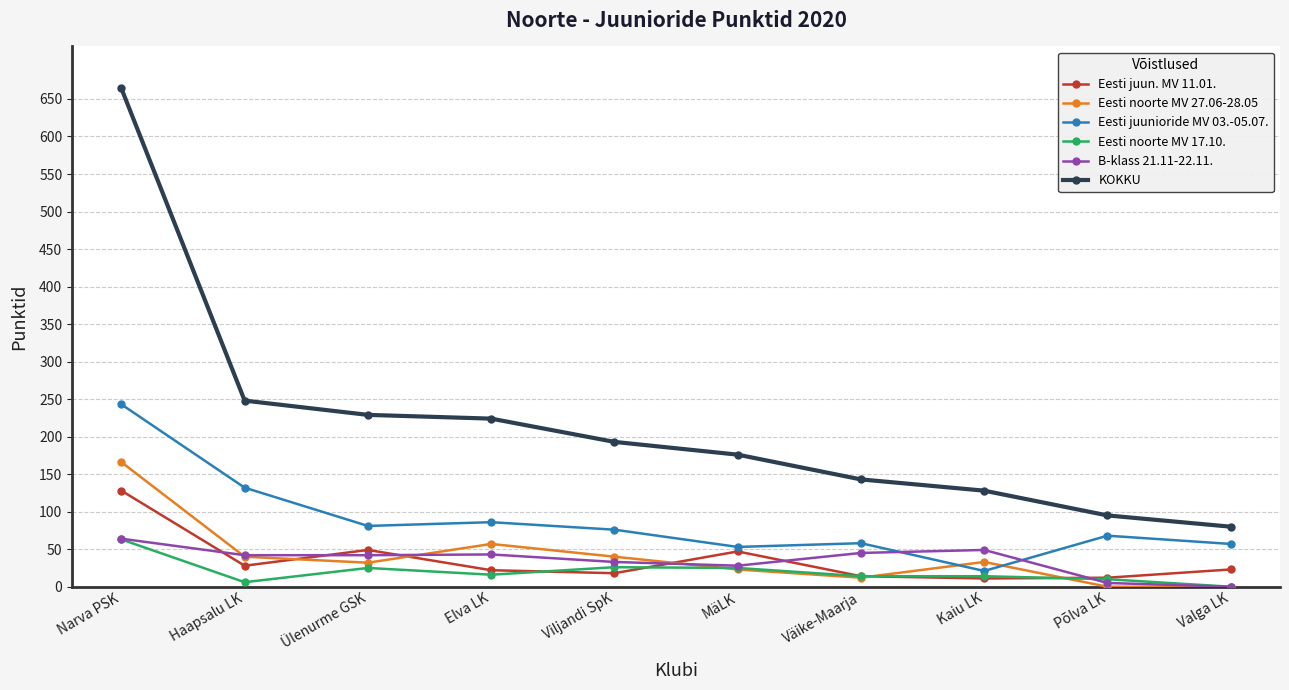

At which category does Eesti noorte MV 27.06-28.05 reach its first local peak?

Elva LK